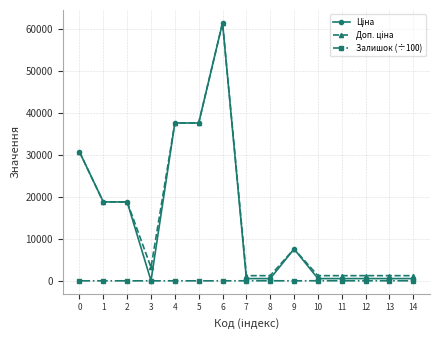

At which label does Залишок (÷100) first exceed 3?

3